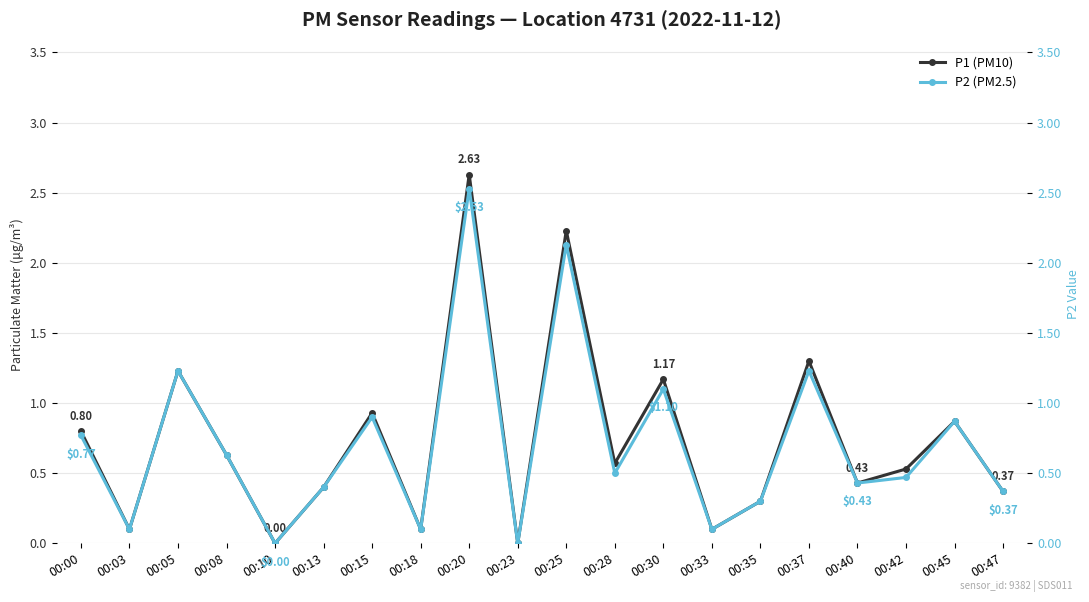

At how many categories does at least one series exceed 1?

5